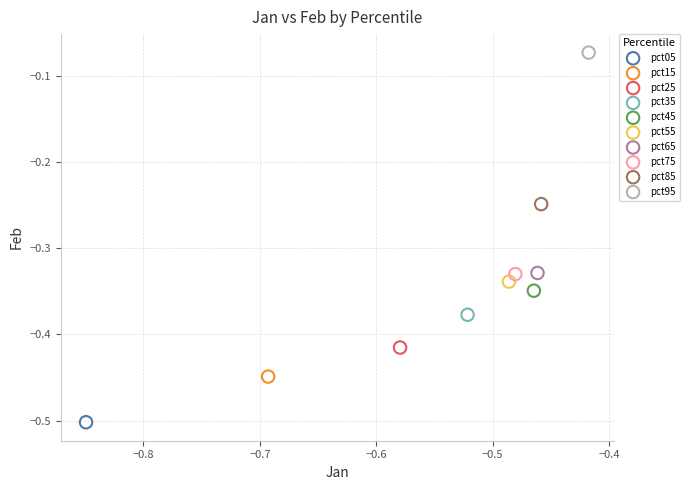

Which series contains the highest Y value?

pct95